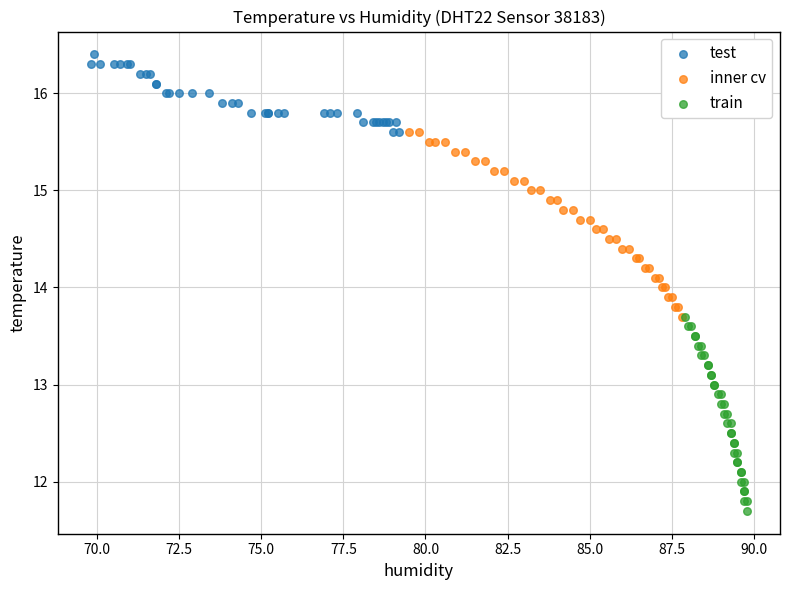

Which series contains the lowest Y value?

train